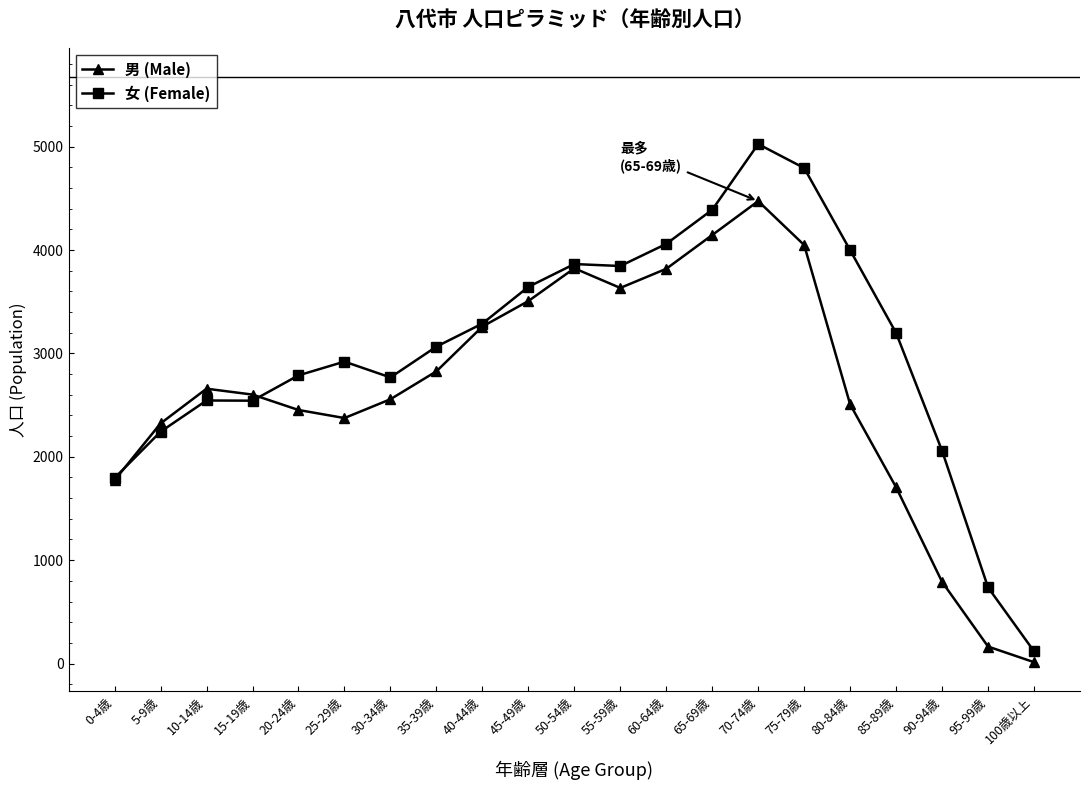

How many distinct data groups are displayed?

2